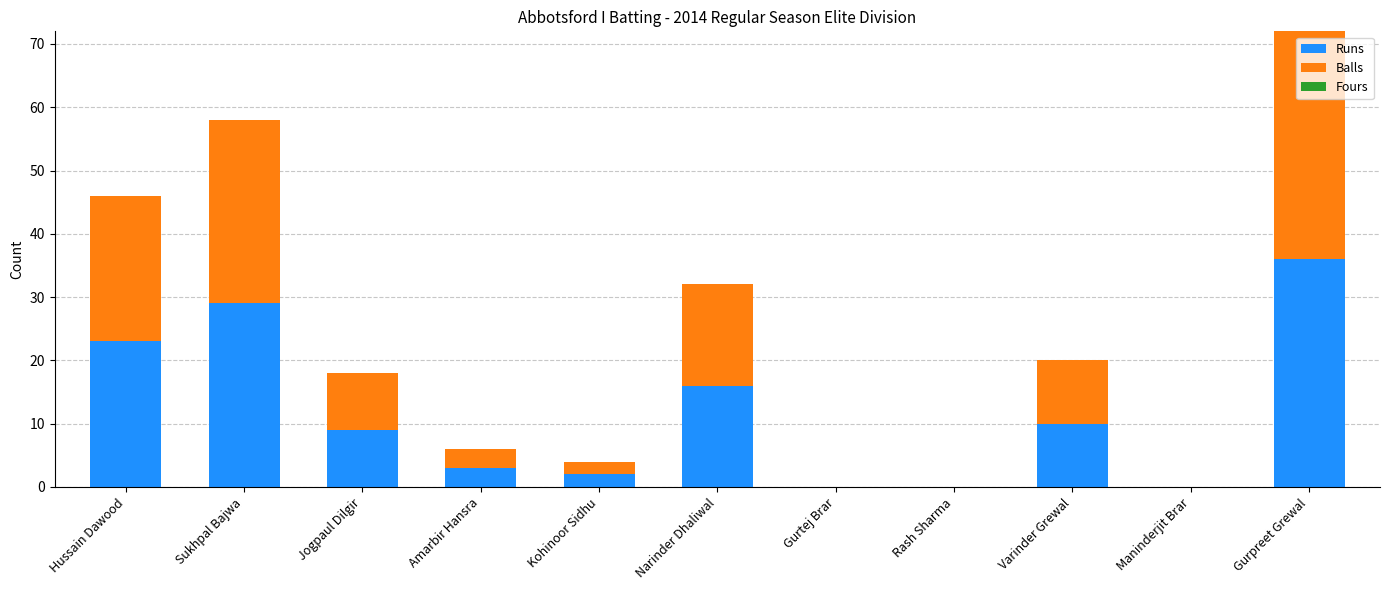

Reading left to right, transcribe the values for Runs.

Hussain Dawood=23	Sukhpal Bajwa=29	Jogpaul Dilgir=9	Amarbir Hansra=3	Kohinoor Sidhu=2	Narinder Dhaliwal=16	Gurtej Brar=0	Rash Sharma=0	Varinder Grewal=10	Maninderjit Brar=0	Gurpreet Grewal=36